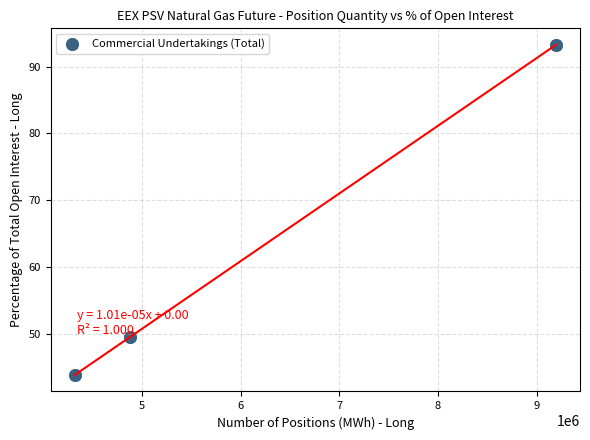

What Y value in the scatter plot is closest to 68?

49.5